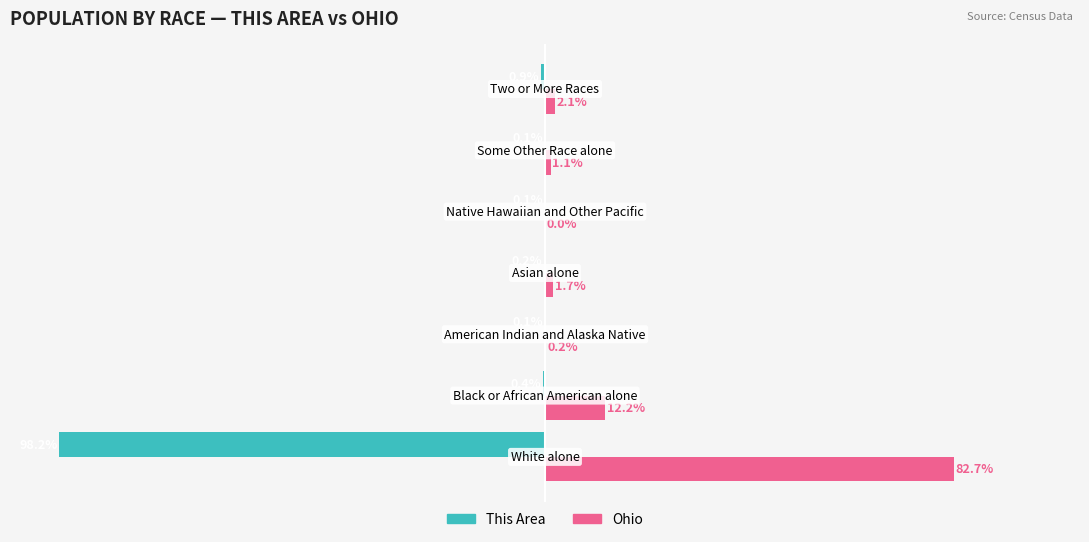

Which series has the largest total across all categories?

Ohio